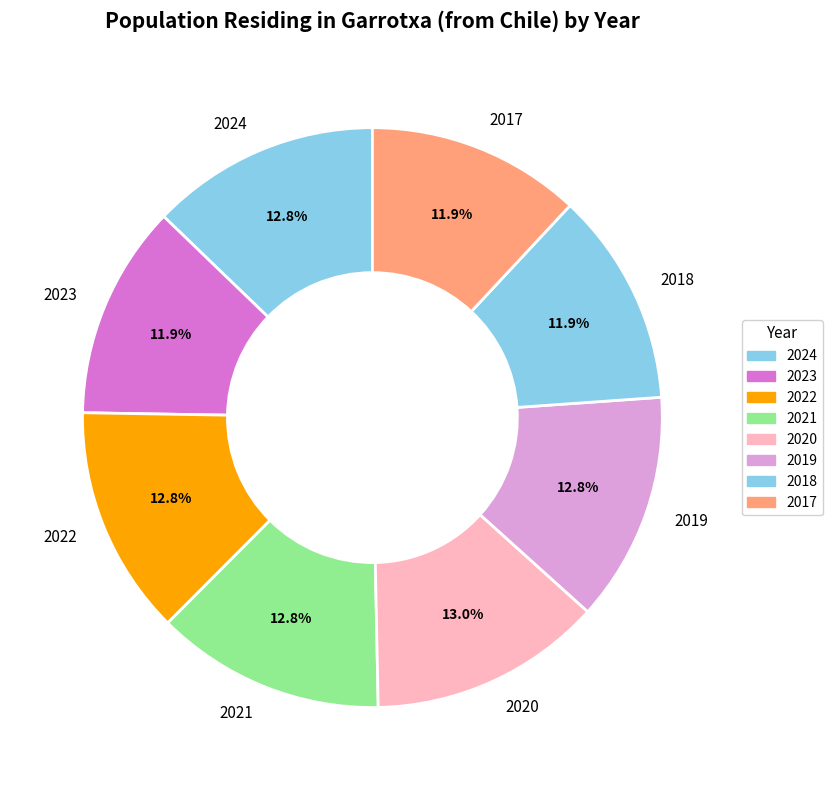

How many slices are in this pie chart?

8